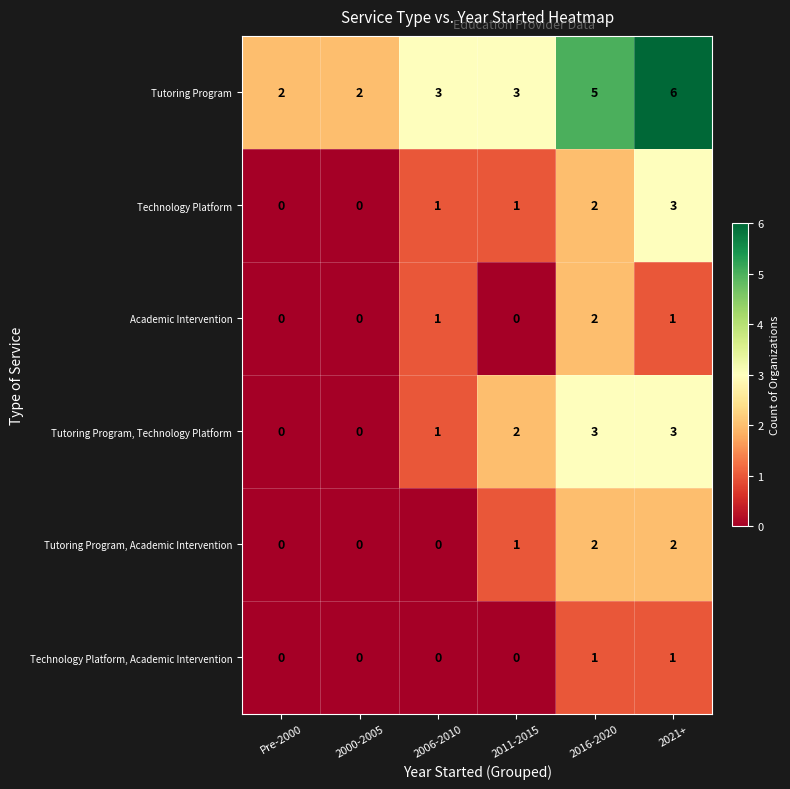

Which series has the largest total across all categories?

Tutoring Program